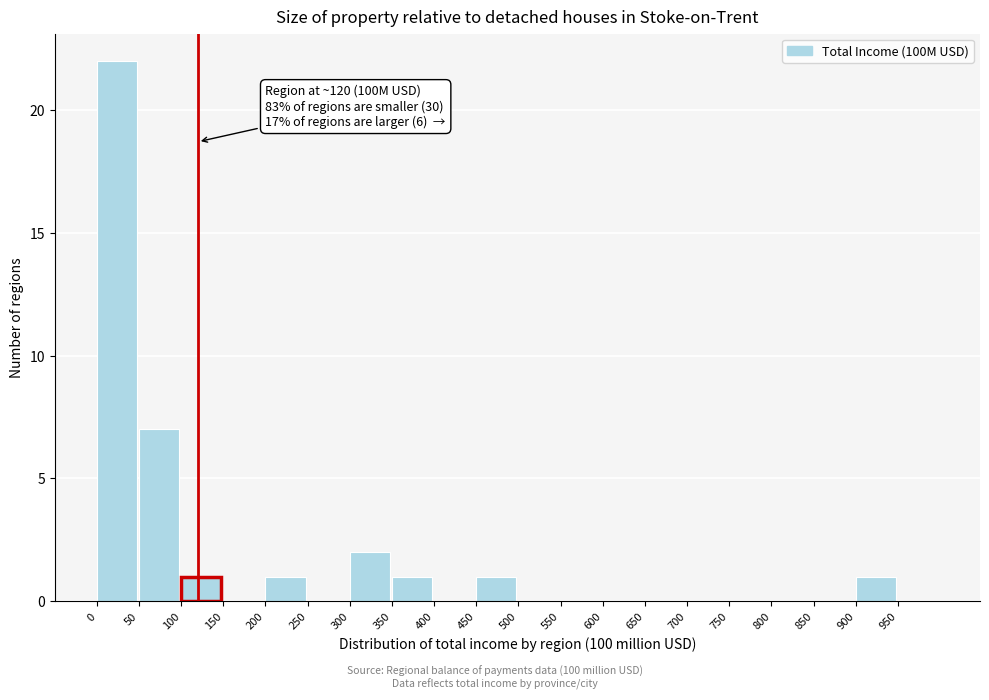

Over which range of the x-axis is the bar tallest?

0 to 50